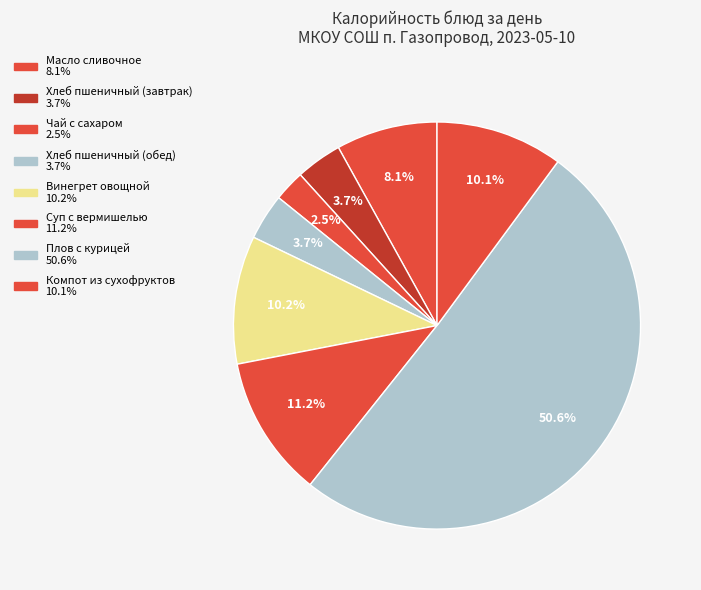

Which slice is the largest?

Плов с курицей